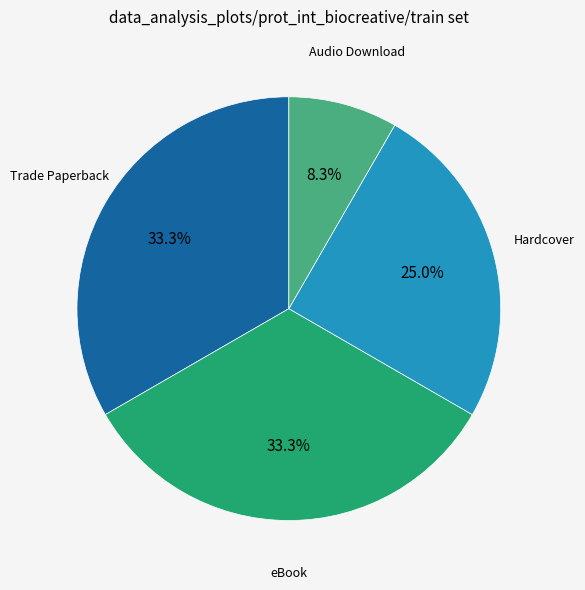

Between Audio Download and Trade Paperback, which is larger?

Trade Paperback